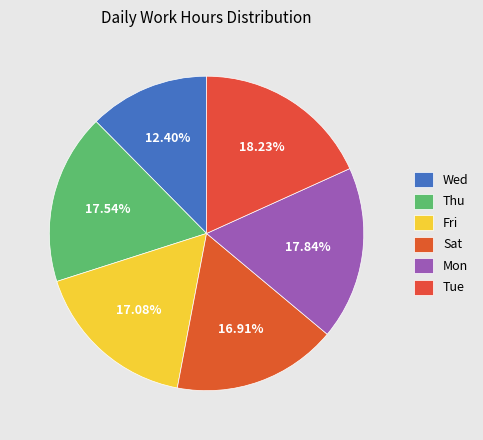

True or false: Thu accounts for 18% of the total.

True